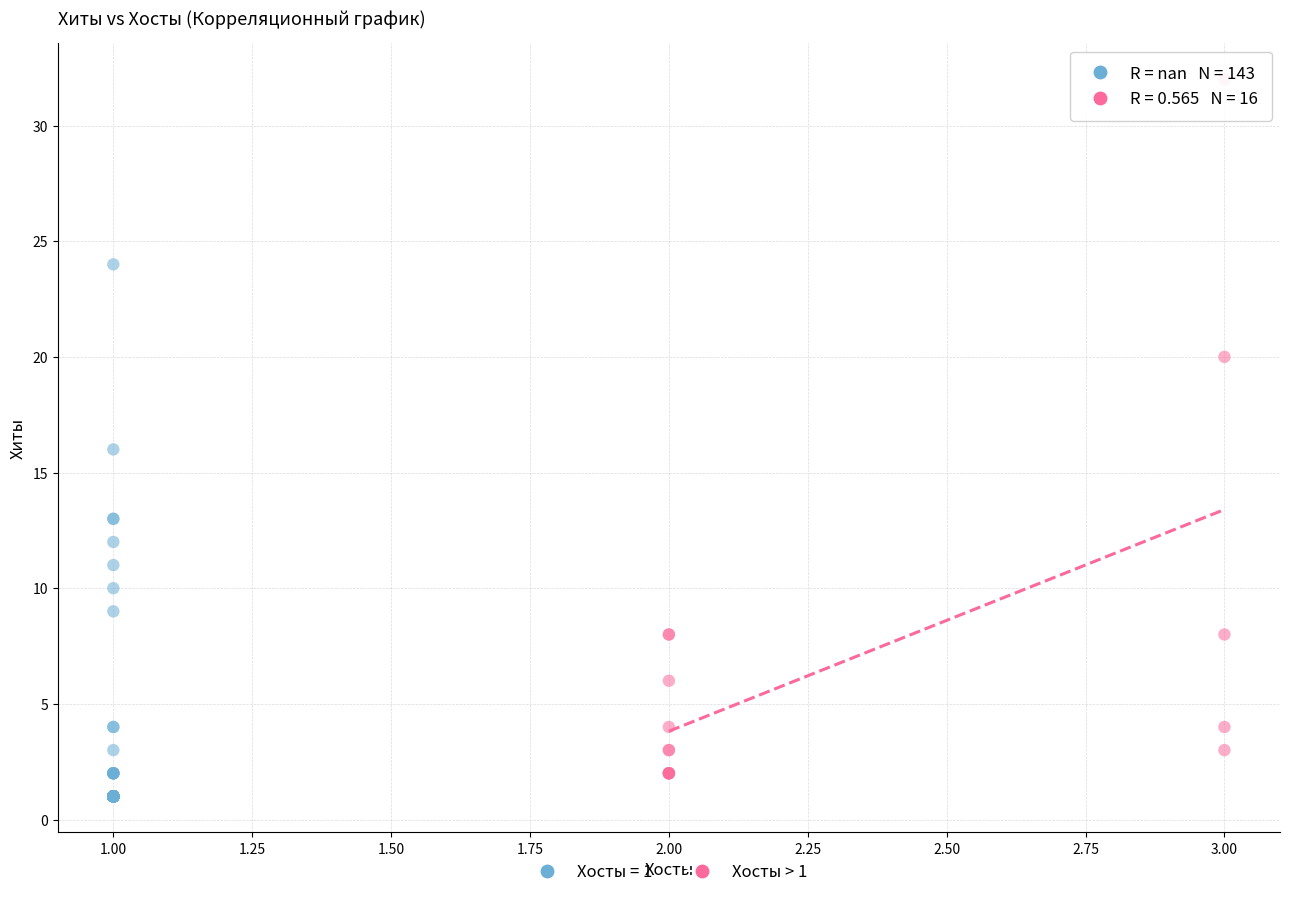

Which series has the widest spread of Y values?

Хосты > 1